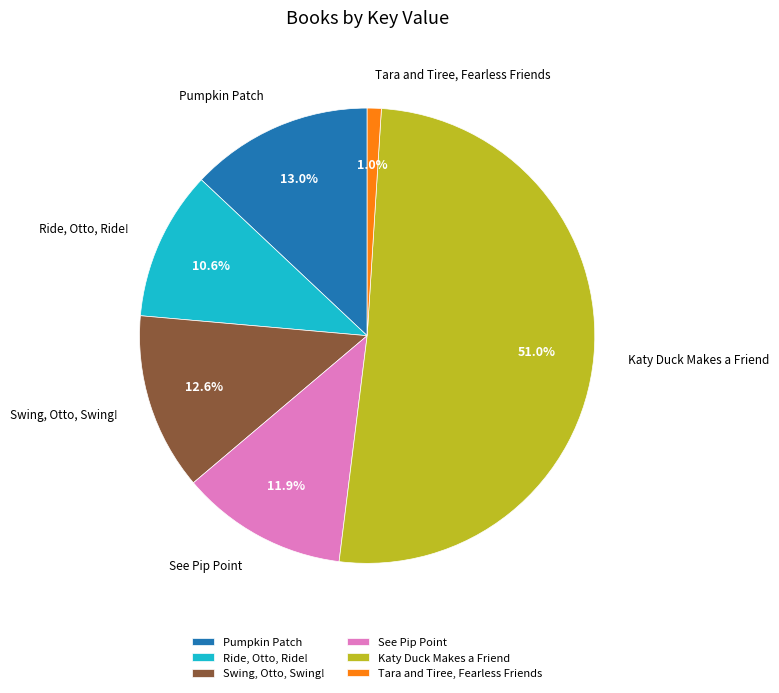

What is the largest slice in the pie chart?

Katy Duck Makes a Friend